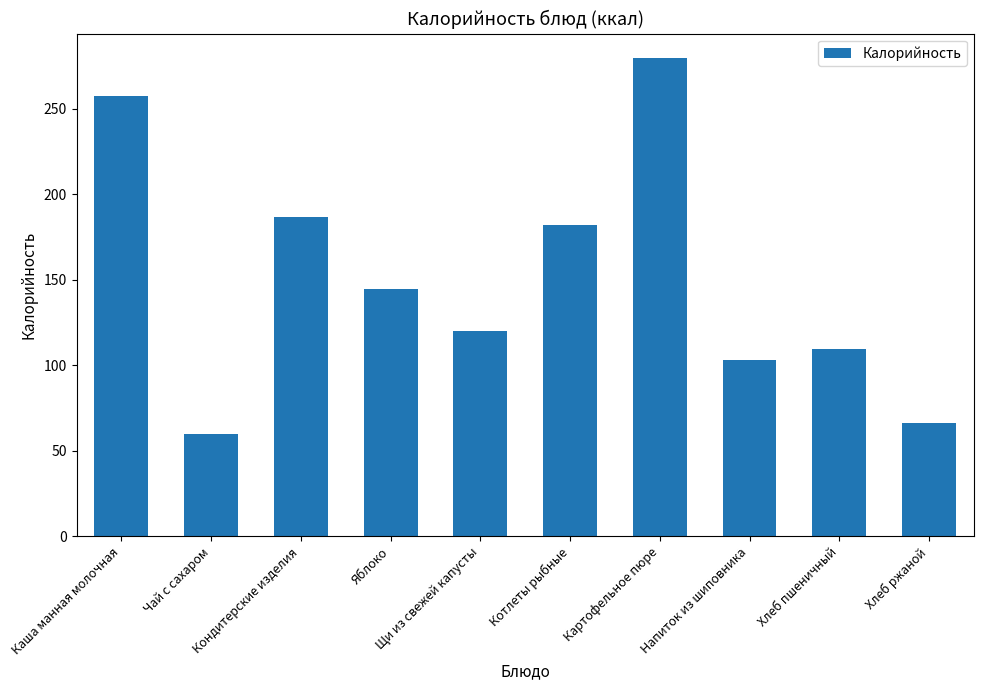

Rank the categories by value from lowest to highest.

Чай с сахаром, Хлеб ржаной, Напиток из шиповника, Хлеб пшеничный, Щи из свежей капусты, Яблоко, Котлеты рыбные, Кондитерские изделия, Каша манная молочная, Картофельное пюре